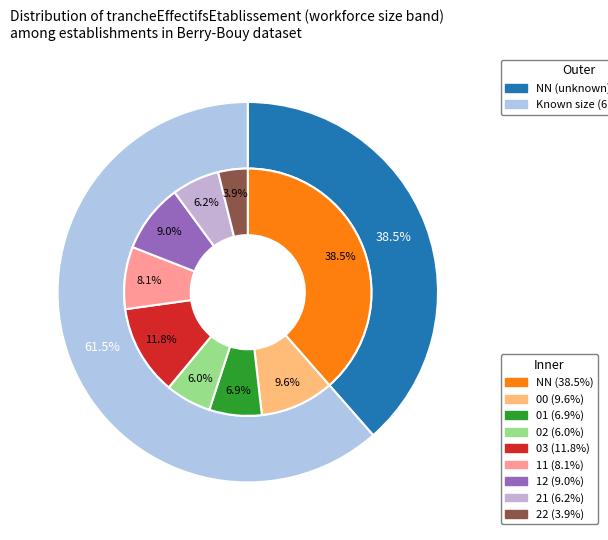

True or false: NN accounts for 51% of the total.

False